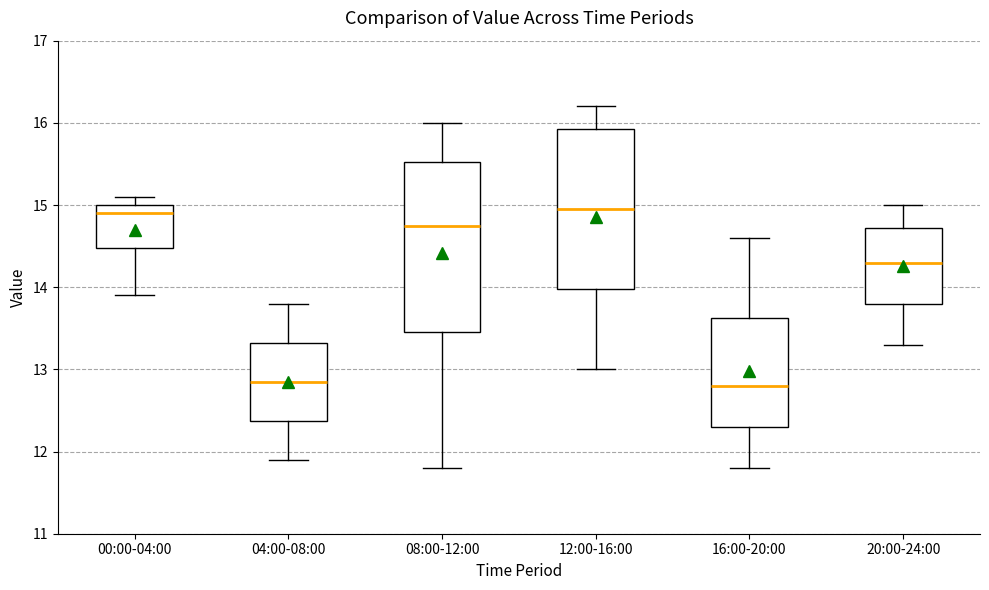

Reading left to right, transcribe this box plot: for each box, give where its median line is, the range the box spans, and where its two whiskers end, as read against the y-axis. The values are not printed on the chart, so give them approximately, as read against the axis.

00:00-04:00: median 14.9, box 14.5 to 15.0, whiskers 13.9 to 15.1
04:00-08:00: median 12.9, box 12.4 to 13.3, whiskers 11.9 to 13.8
08:00-12:00: median 14.8, box 13.5 to 15.5, whiskers 11.8 to 16.0
12:00-16:00: median 15.0, box 14.0 to 15.9, whiskers 13.0 to 16.2
16:00-20:00: median 12.8, box 12.3 to 13.6, whiskers 11.8 to 14.6
20:00-24:00: median 14.3, box 13.8 to 14.7, whiskers 13.3 to 15.0